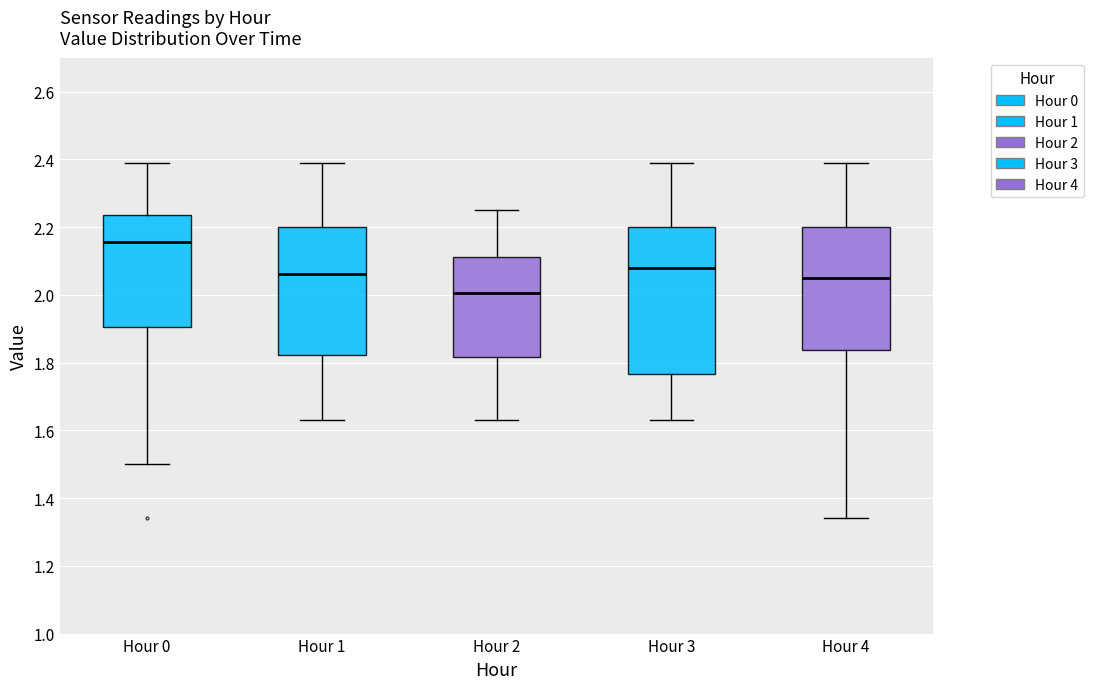

Where does the upper whisker of the box for Hour 1 end on the y-axis? The values are not printed on the chart, so give them approximately, as read against the axis.

2.40